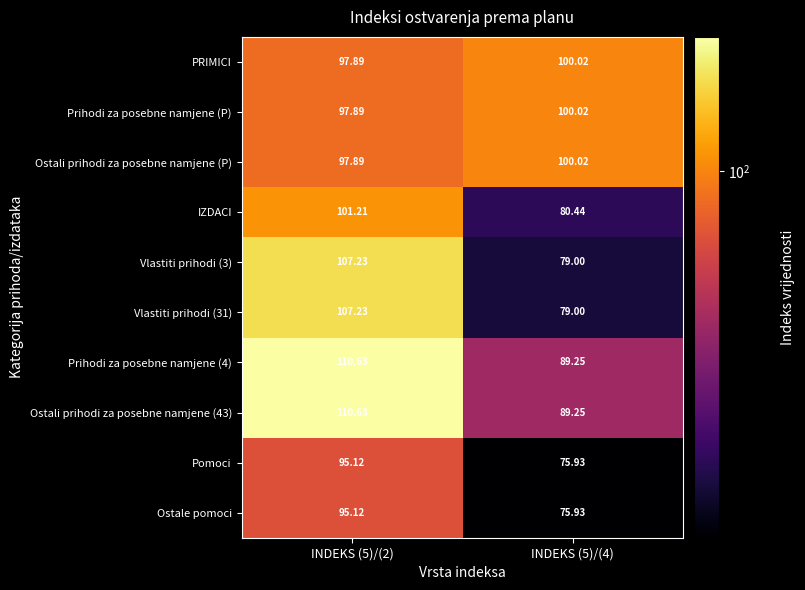

List the series in order of their peak value, lowest first.

Pomoci, Ostale pomoci, PRIMICI, Prihodi za posebne namjene (P), Ostali prihodi za posebne namjene (P), IZDACI, Vlastiti prihodi (3), Vlastiti prihodi (31), Prihodi za posebne namjene (4), Ostali prihodi za posebne namjene (43)